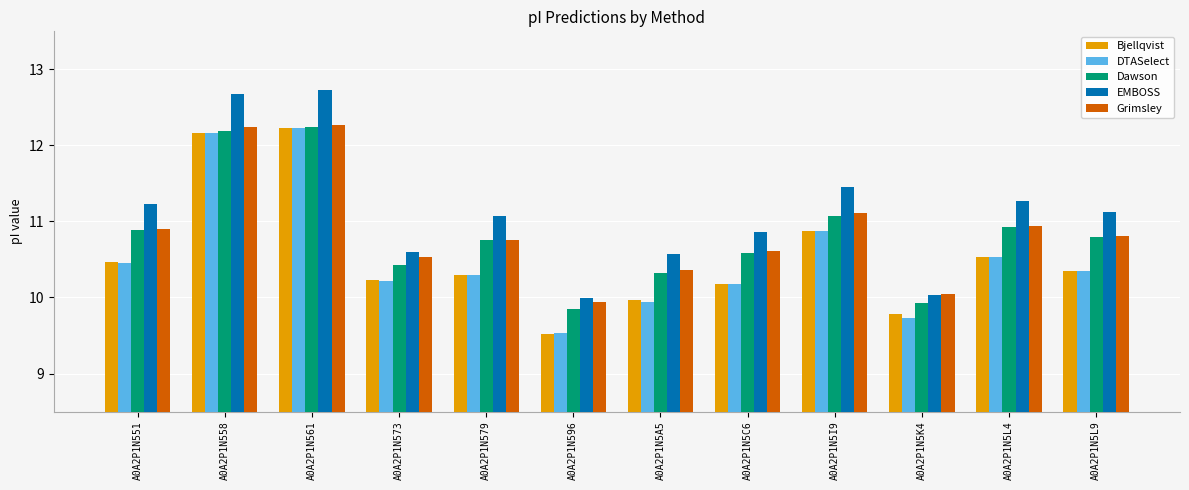

Count the number of categories in the chart.

12